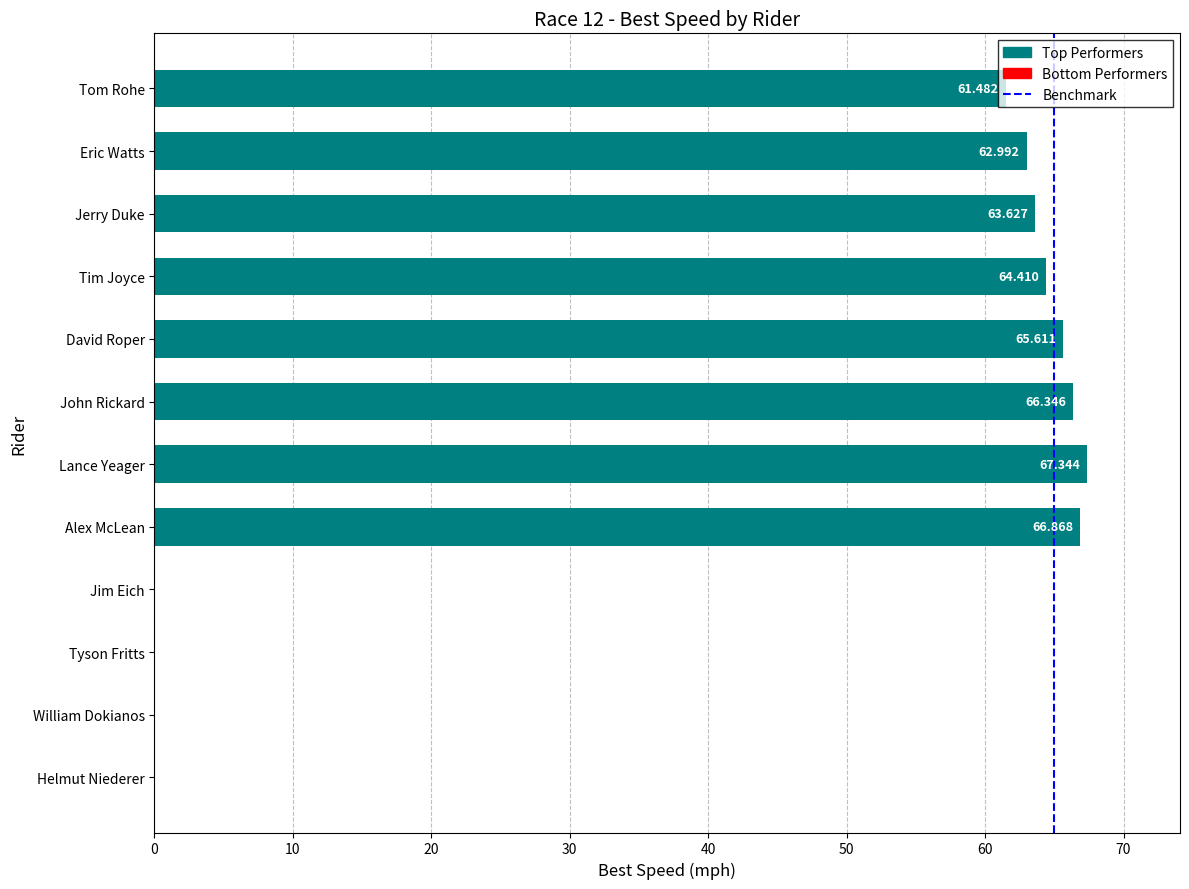

Where is the data nearest to the value 33?

Tom Rohe